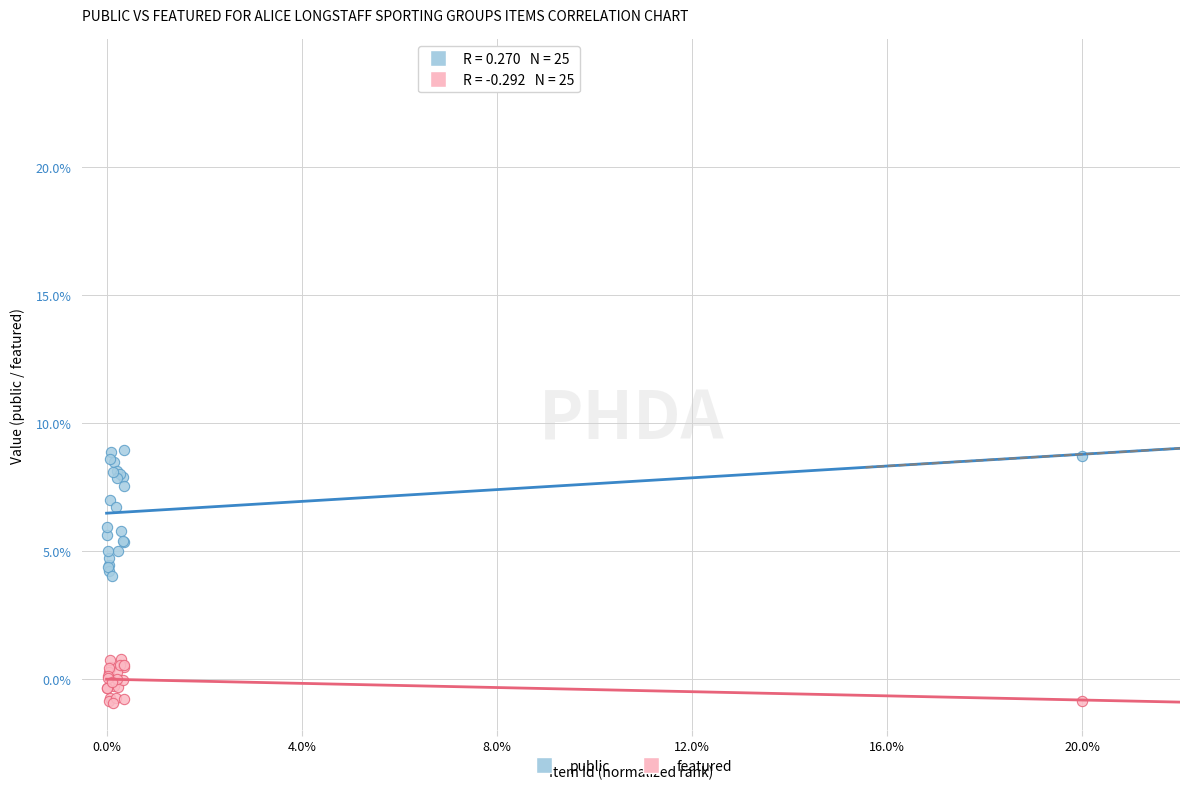

Which series reaches the maximum Y coordinate?

public